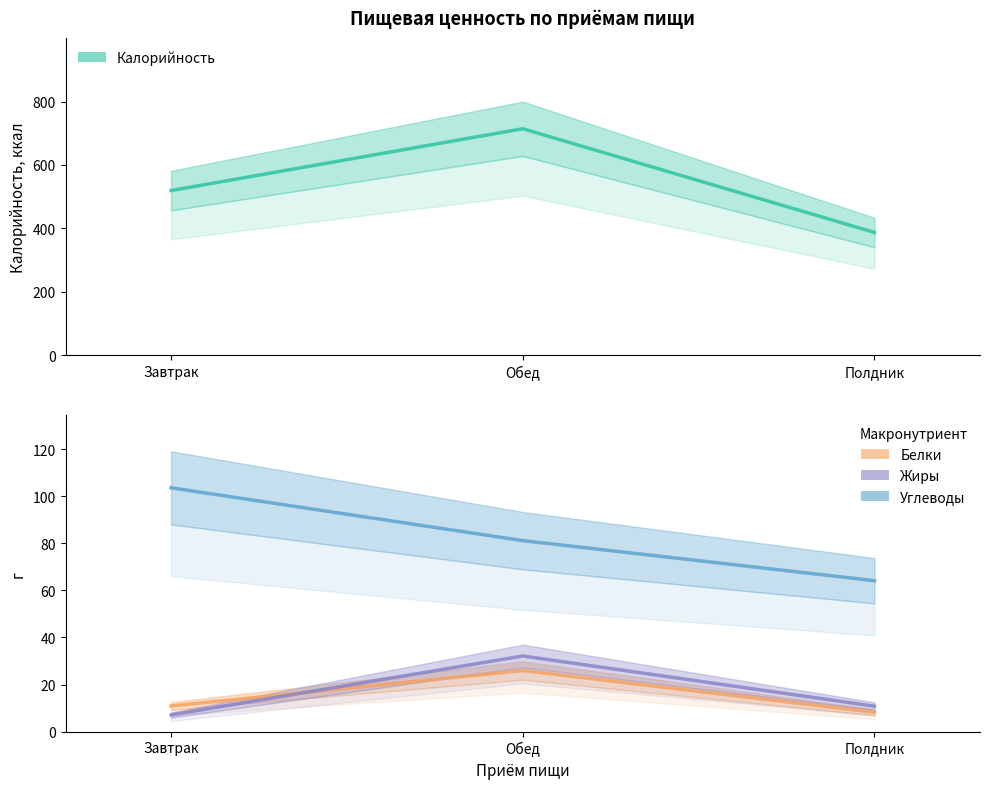

What is the difference between the maximum and minimum values in the Белки series?

17.7